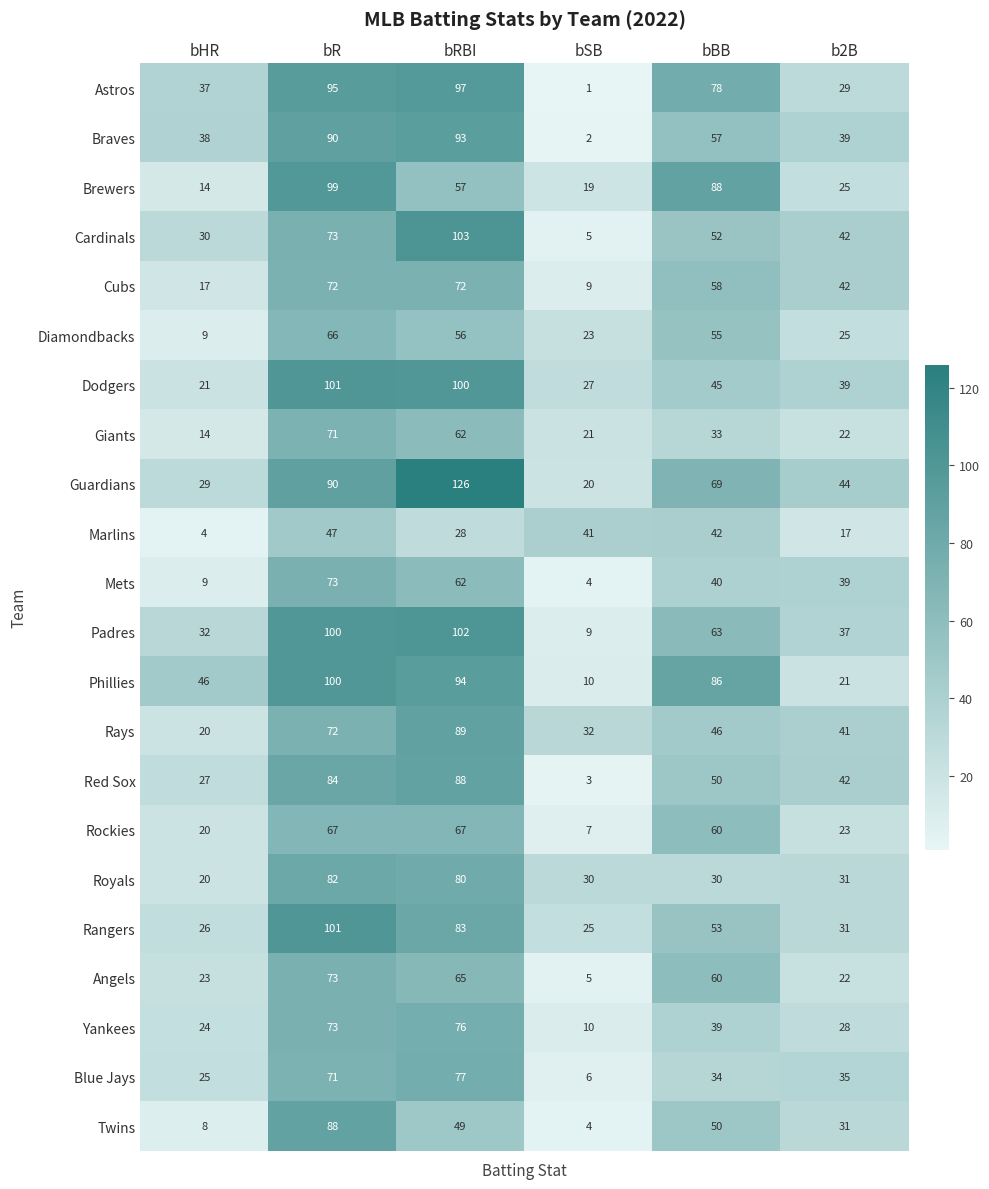

How many distinct data groups are displayed?

22